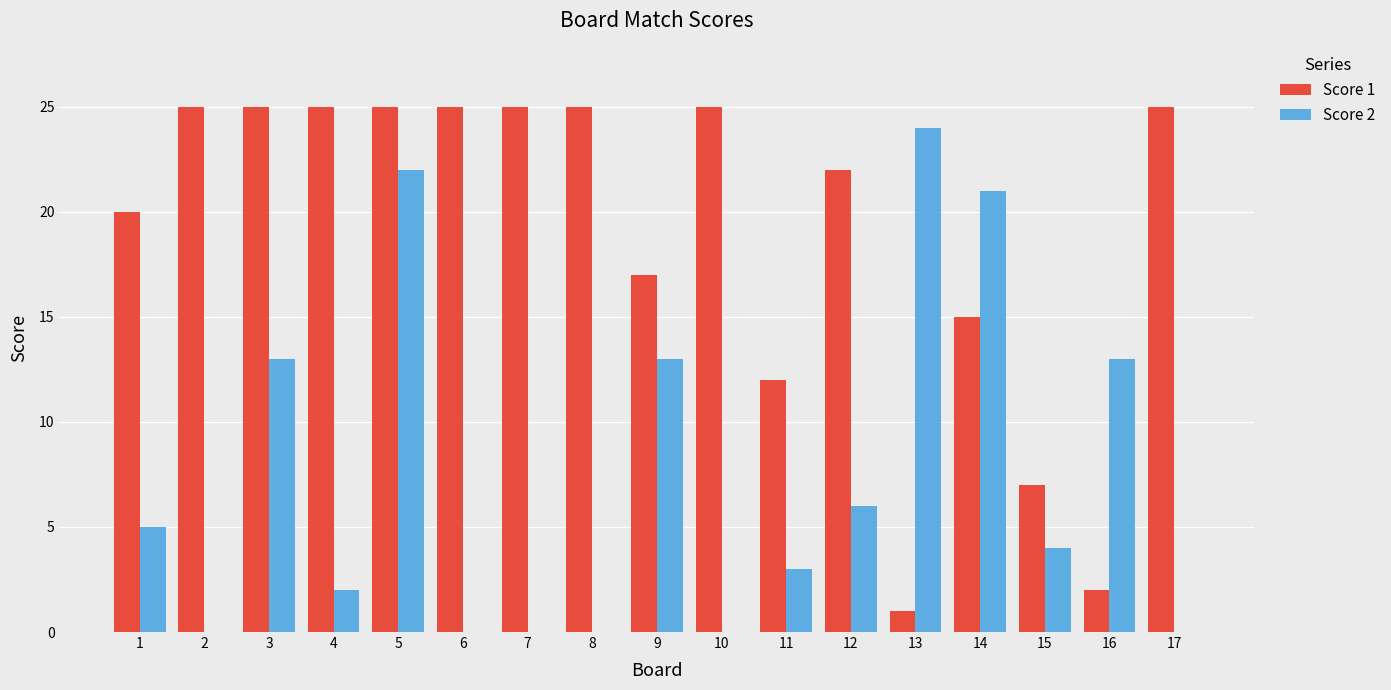

Reading left to right, what are all the values shown in this chart?

Score 1: 20	25	25	25	25	25	25	25	17	25	12	22	1	15	7	2	25
Score 2: 5	0	13	2	22	0	0	0	13	0	3	6	24	21	4	13	0